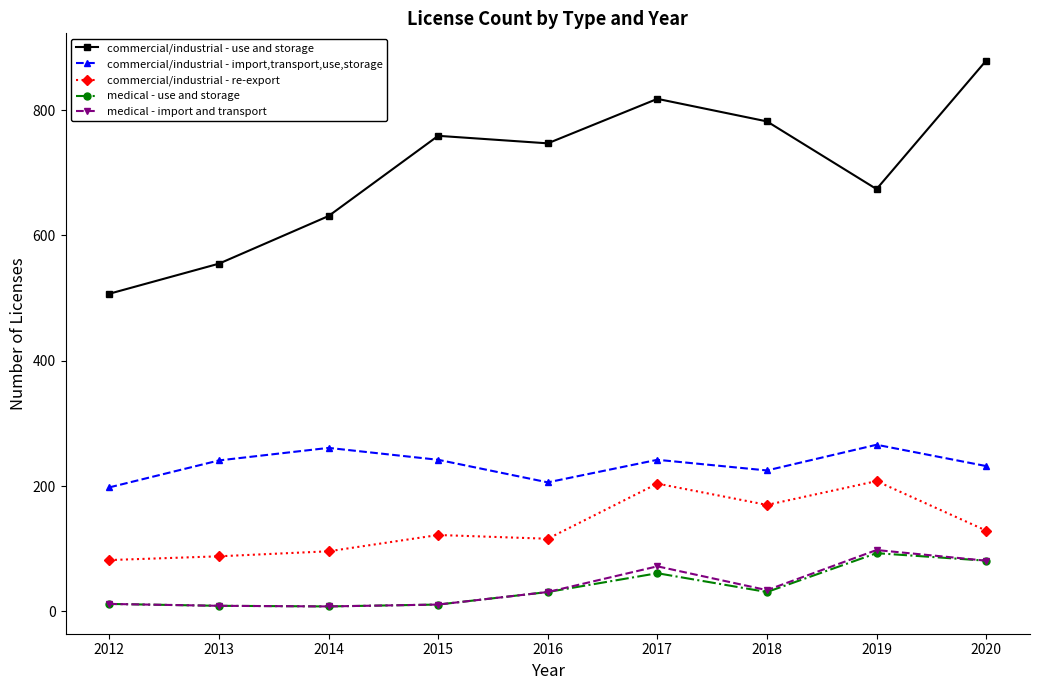

What is the maximum value shown in the chart?

879